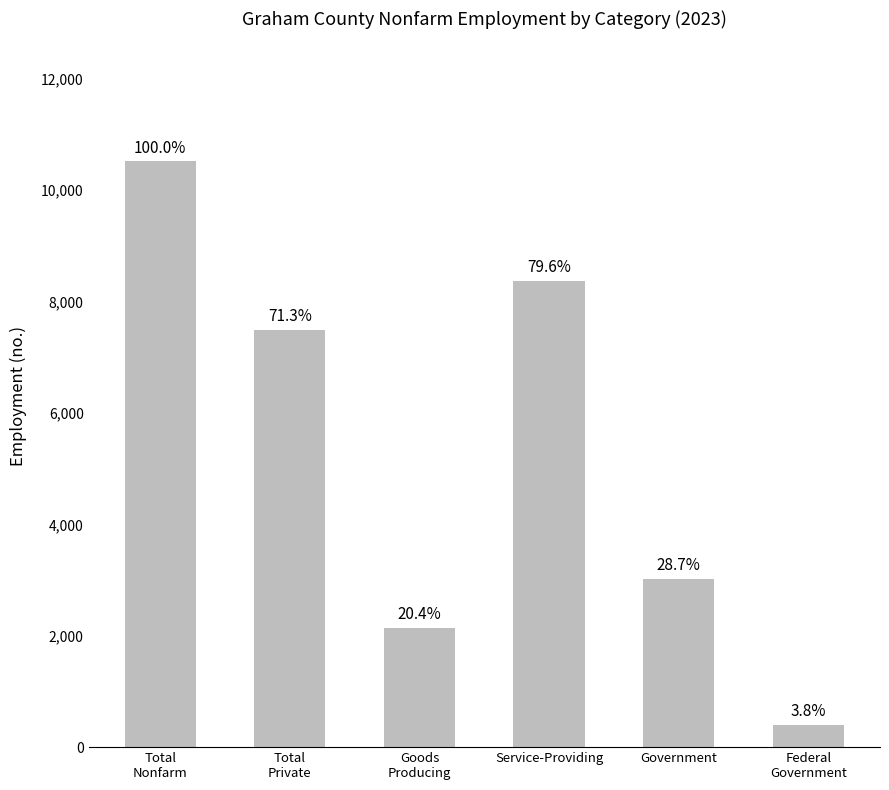

Reading left to right, transcribe all the data shown in this chart.

Total
Nonfarm=10517	Total
Private=7494	Goods
Producing=2144	Service-Providing=8373	Government=3023	Federal
Government=402